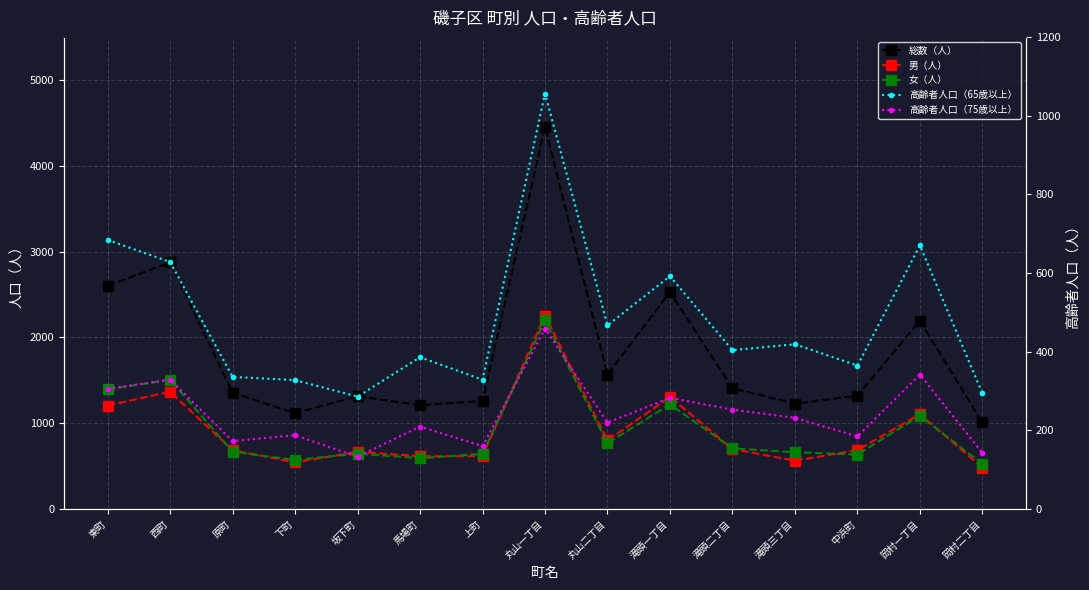

In 高齢者人口（75歳以上）, how many points are higher than both neighbors (excluding endpoints)?

6